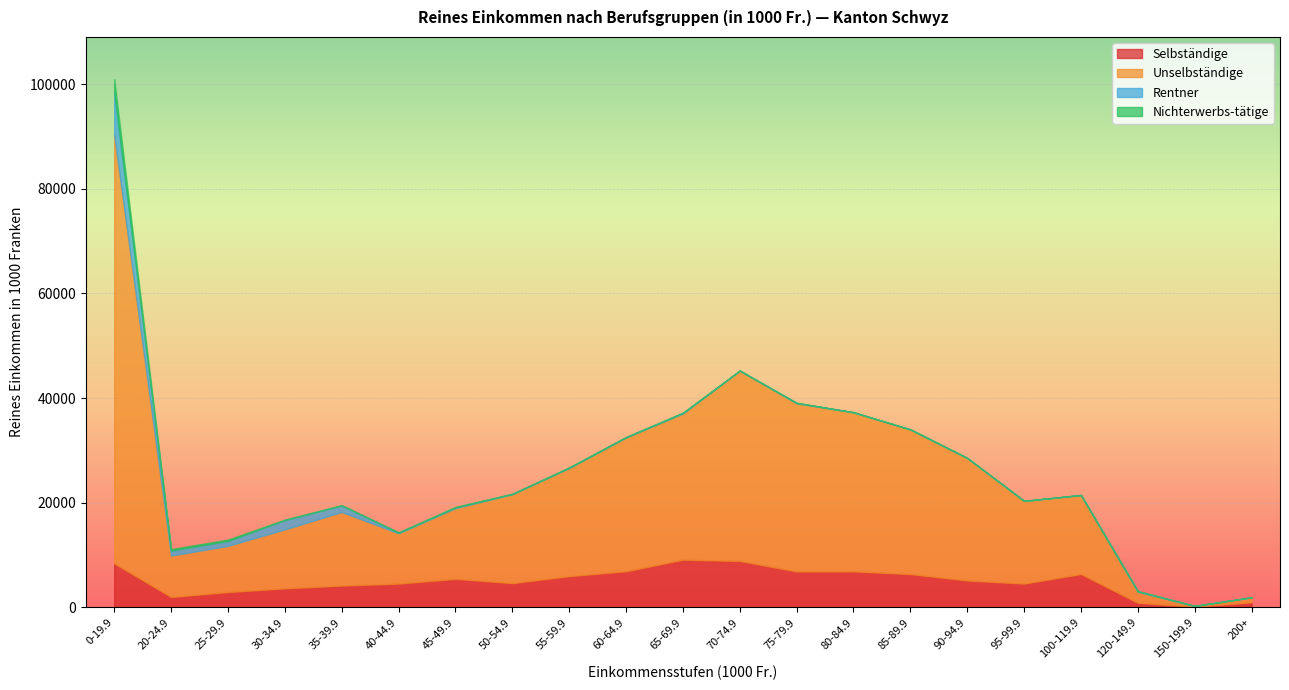

True or false: Rentner has a value of 0.0 at 70-74.9.

True